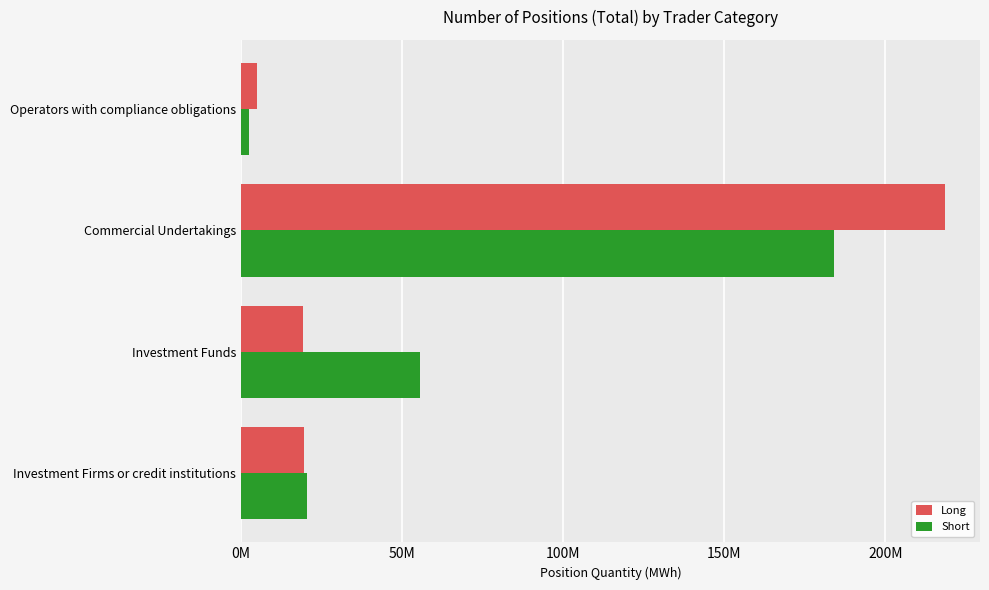

What are all the series names shown in the legend?

Long, Short